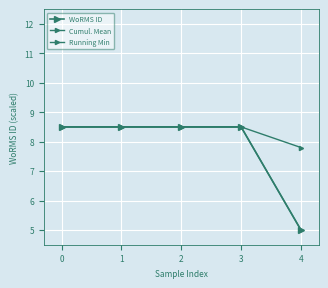

Rank the categories by WoRMS ID value from highest to lowest.

0, 1, 2, 3, 4